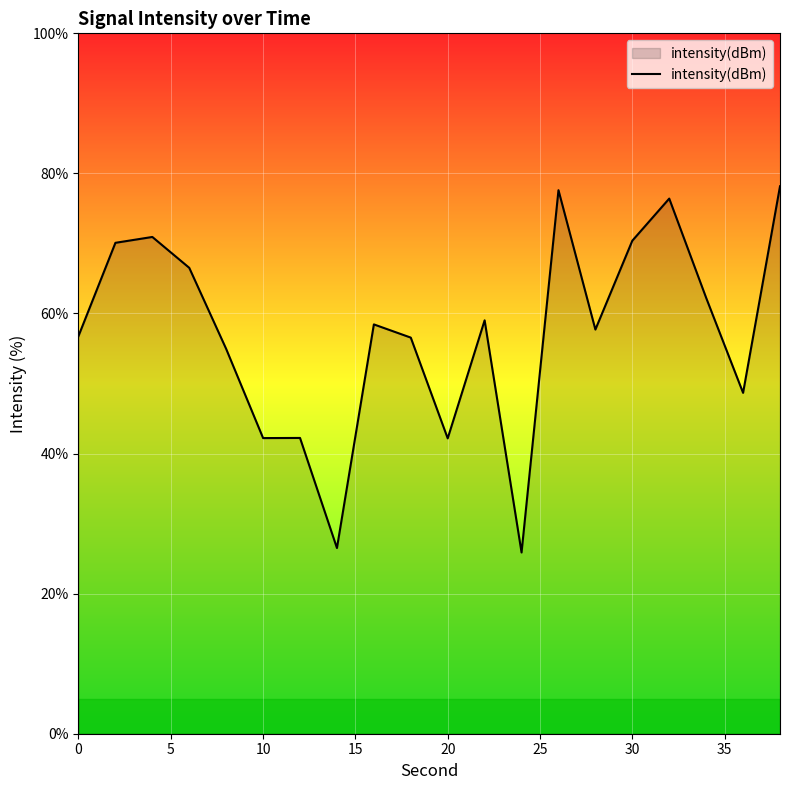

What is the difference between the maximum and minimum values?

52.3